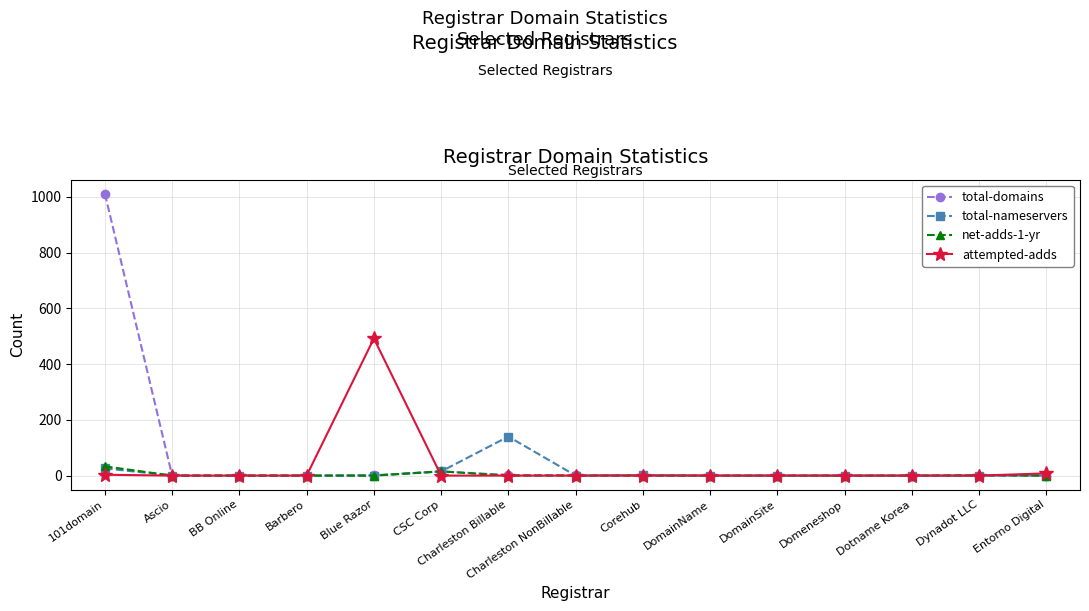

True or false: total-nameservers has more than 0 interior local peaks.

True